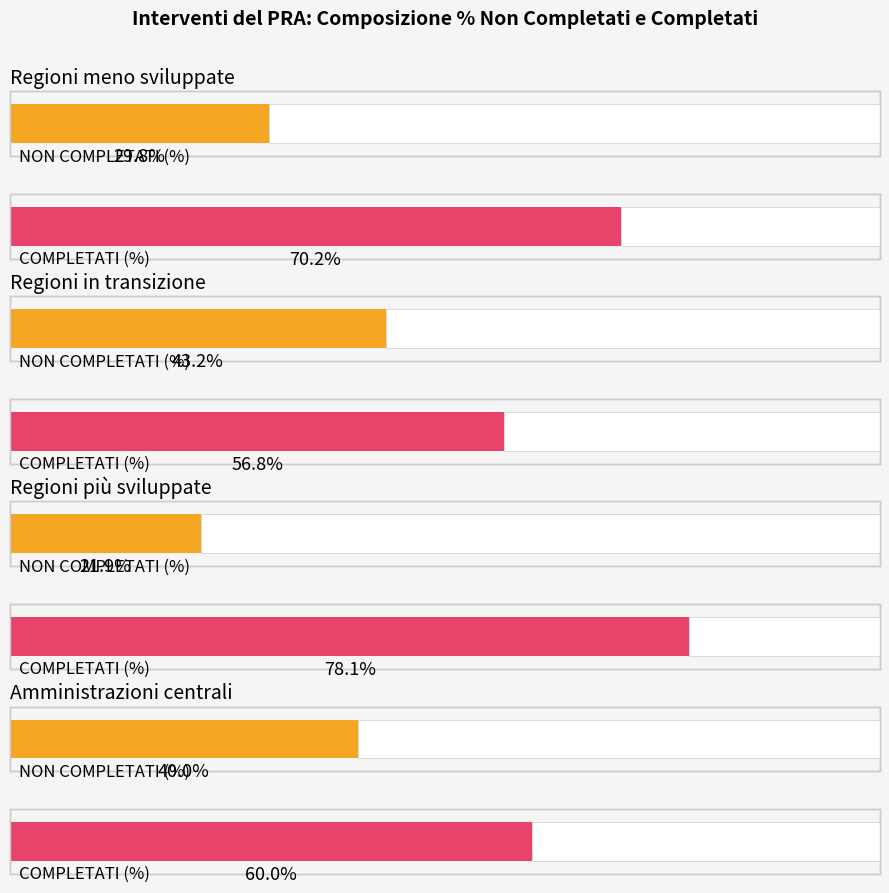

True or false: NON COMPLETATI (%) has a value of 45.1 at Regioni meno sviluppate.

False